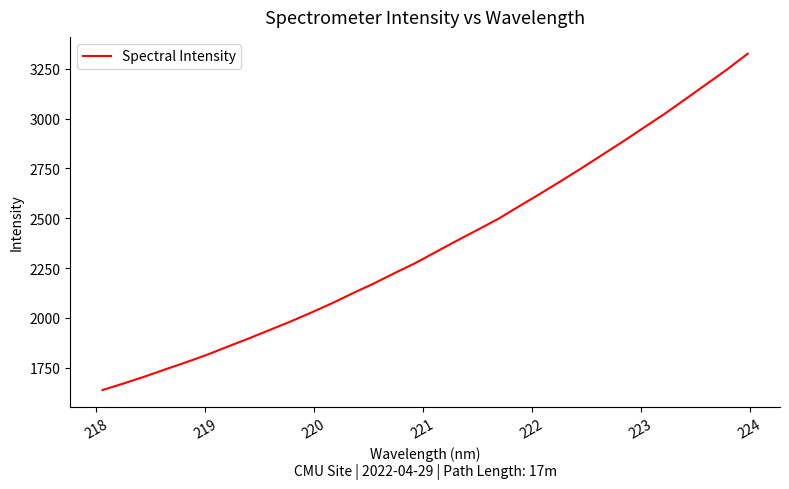

Count the number of values greater than 2330.

16